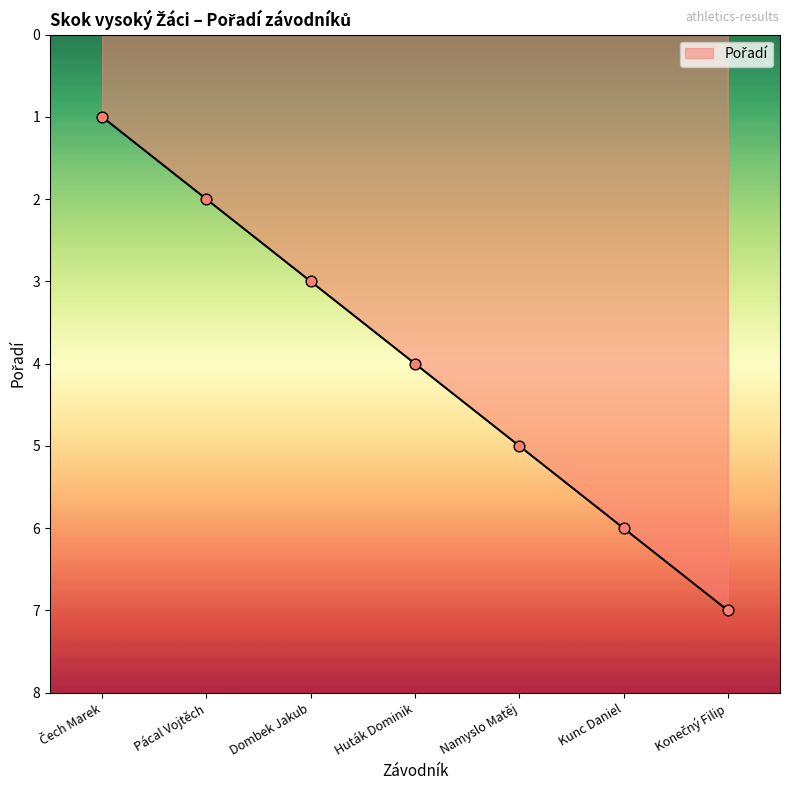

Which has a higher value, Huták Dominik or Kunc Daniel?

Kunc Daniel